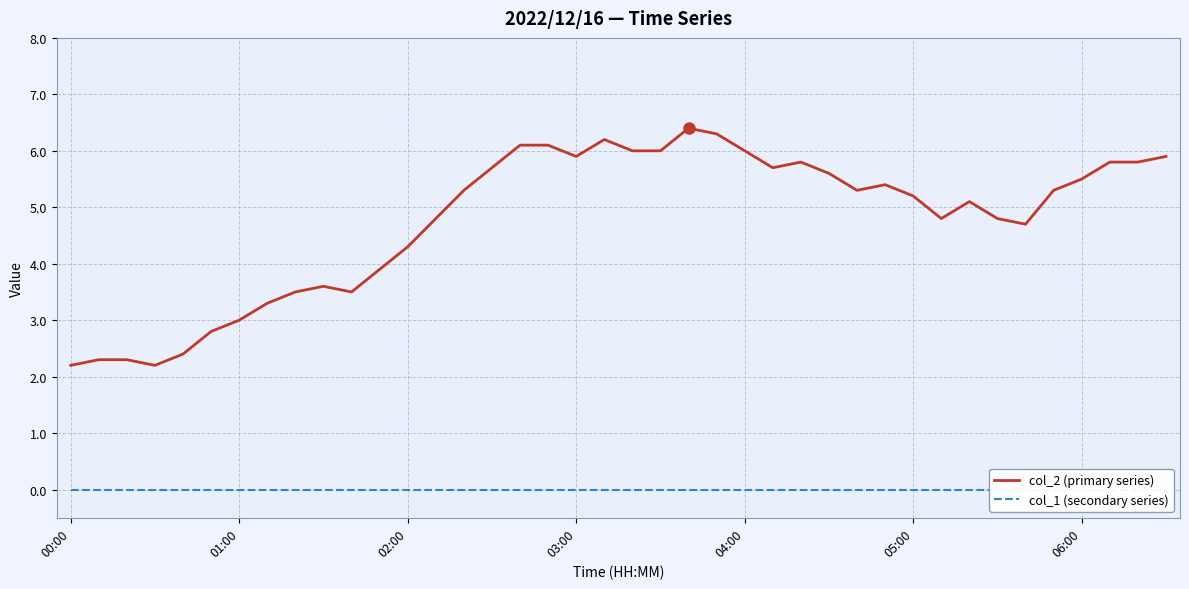

The col_1 (secondary series) series shows 0.0 at 20. True or false?

True